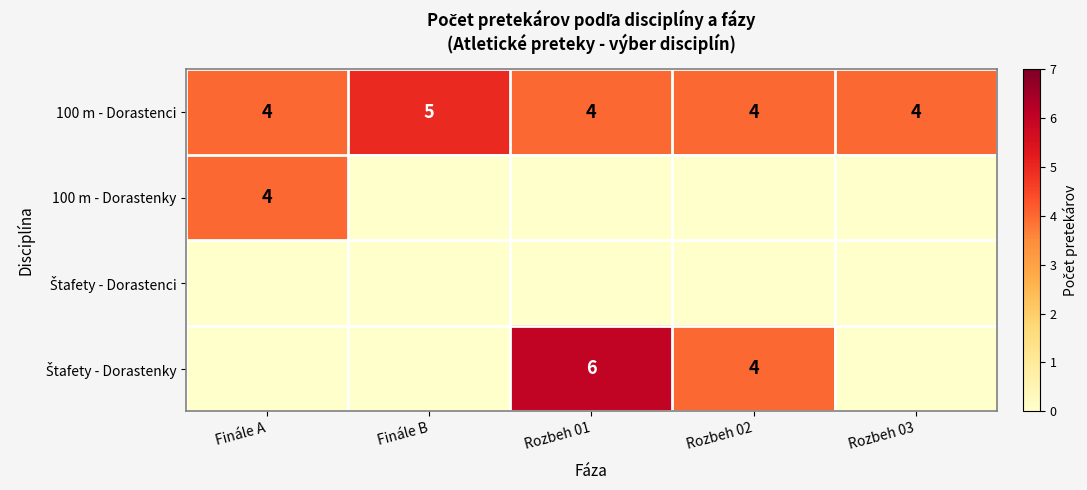

What is the sum of all 100 m - Dorastenci values?

21